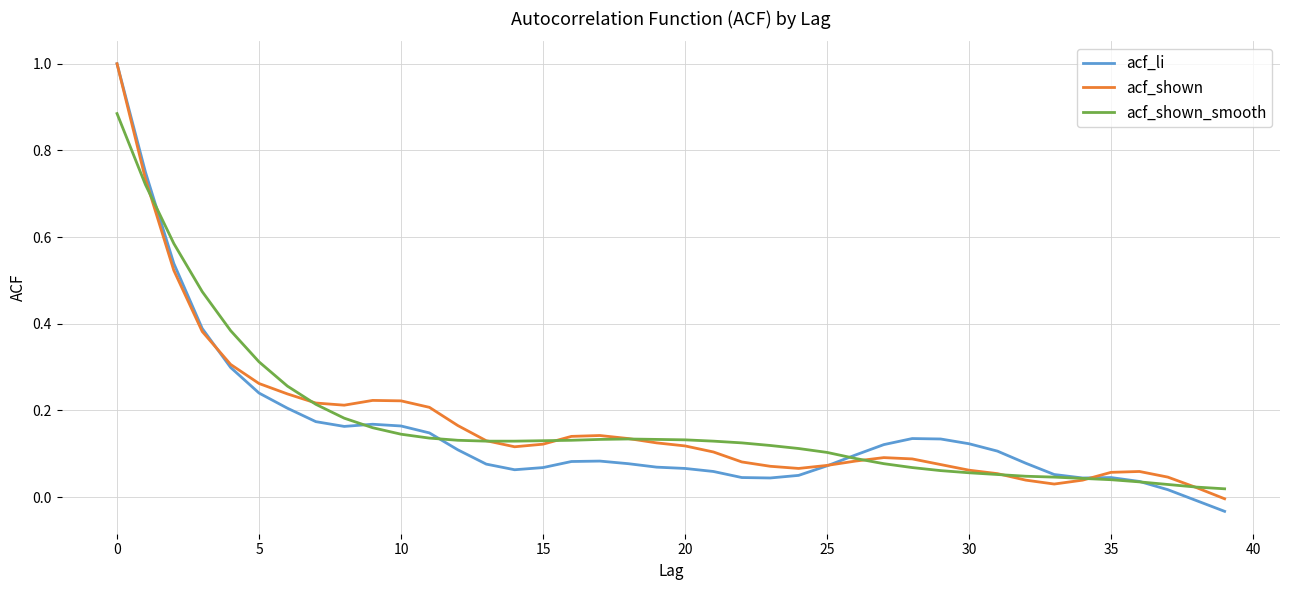

How many distinct data groups are displayed?

3